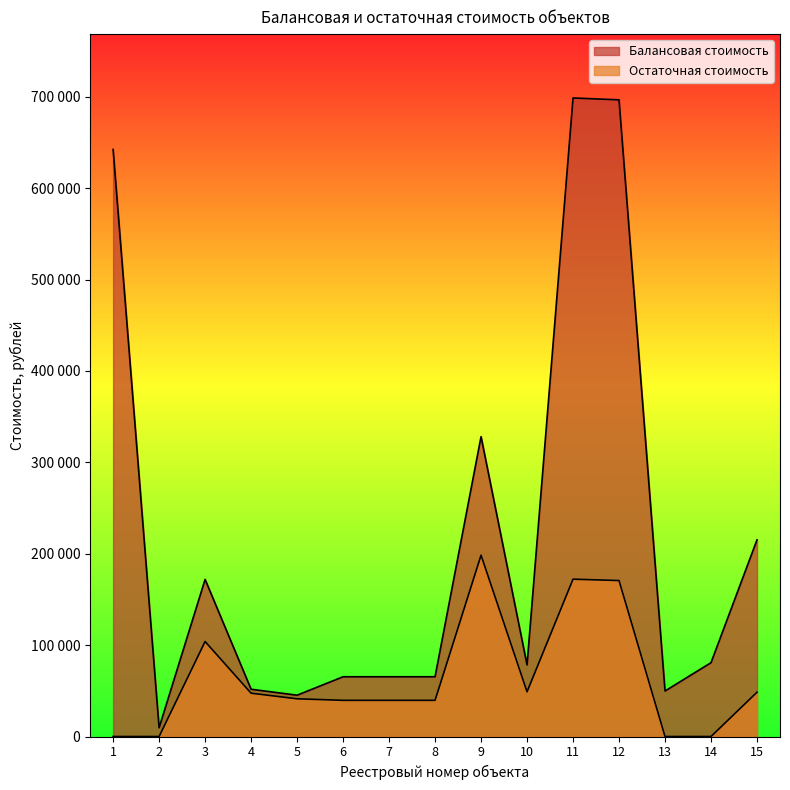

The Остаточная стоимость series shows 118852.4 at 9. True or false?

False